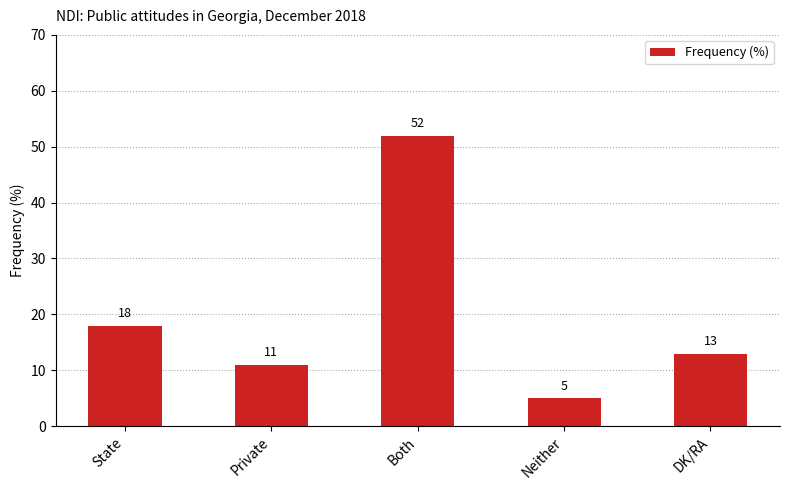

Which has a higher value, Private or DK/RA?

DK/RA